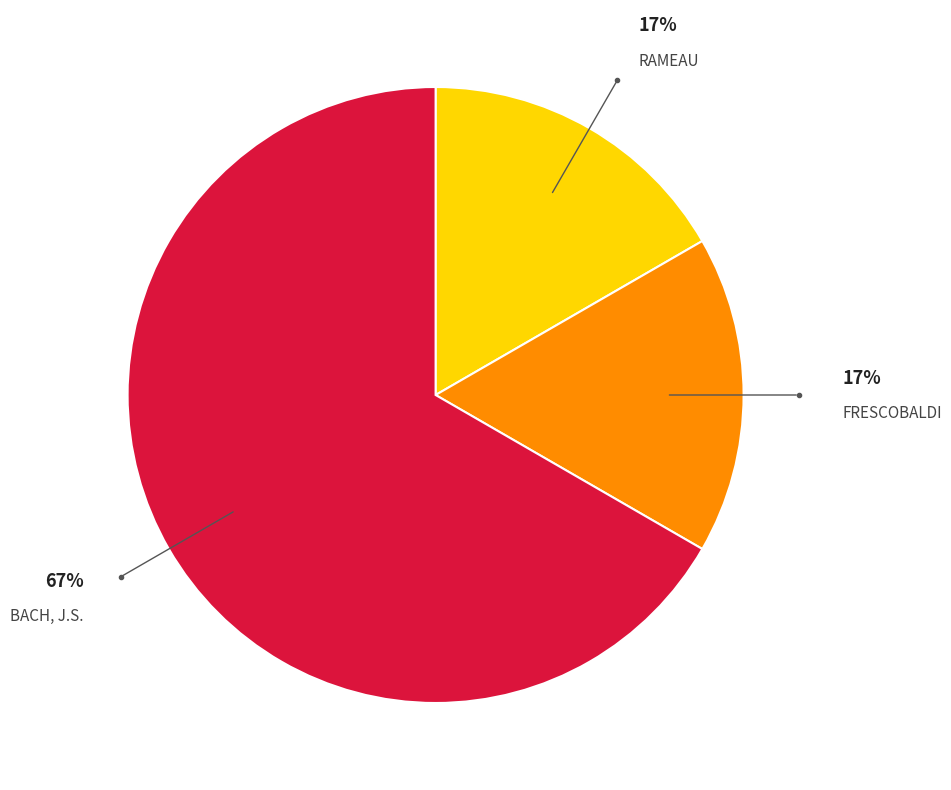

To the nearest percent, what is the difference between the largest and smallest slice percentages?

50%